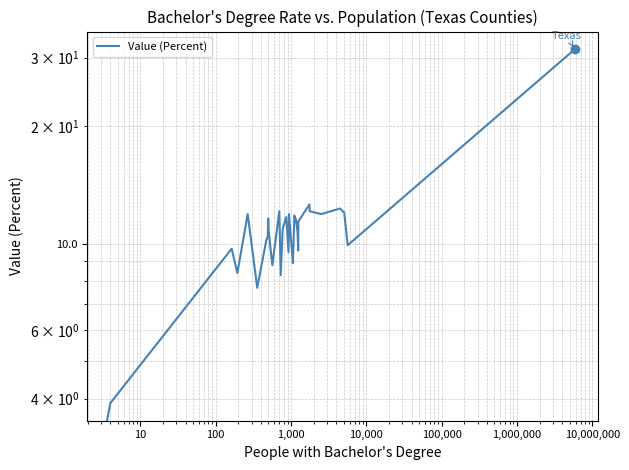

Count the number of data series in this chart.

1